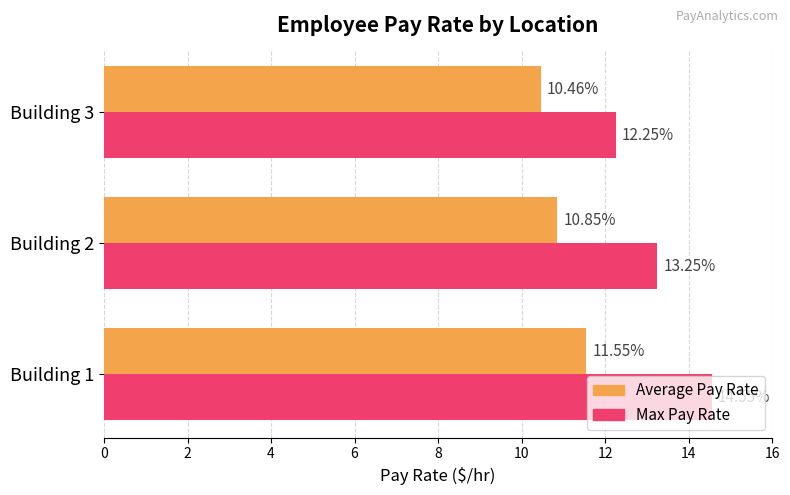

List the labels in order of Max Pay Rate value, largest first.

Building 1, Building 2, Building 3